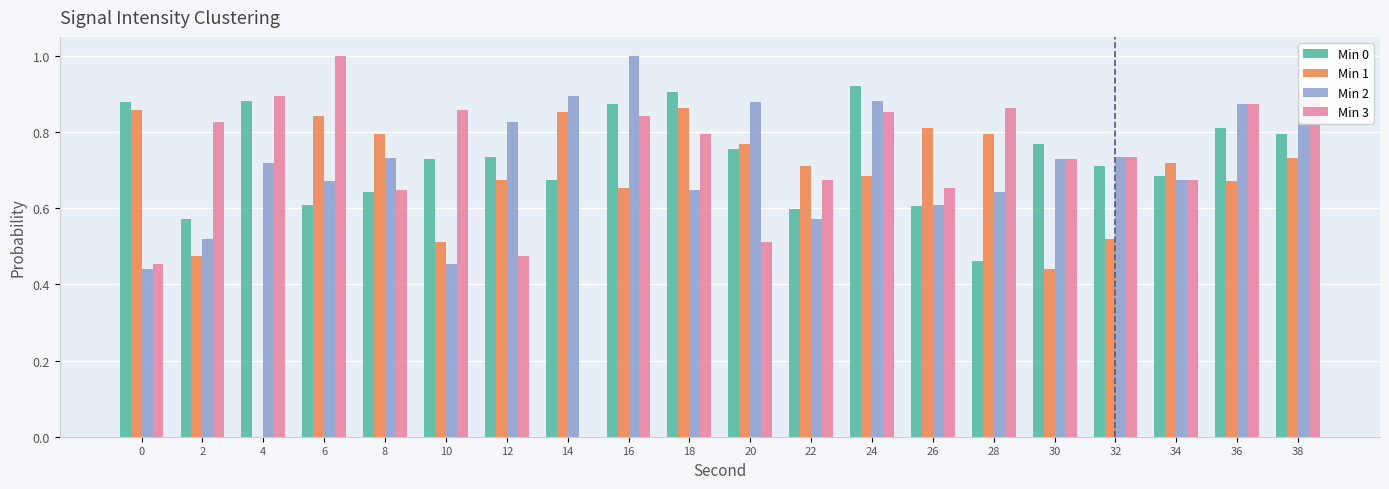

How many groups of bars are there?

20